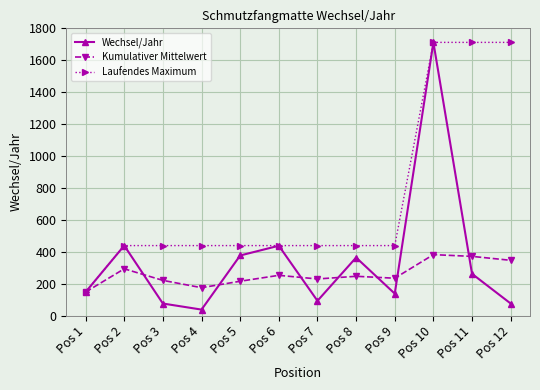

What is the greatest value displayed?

1712.0